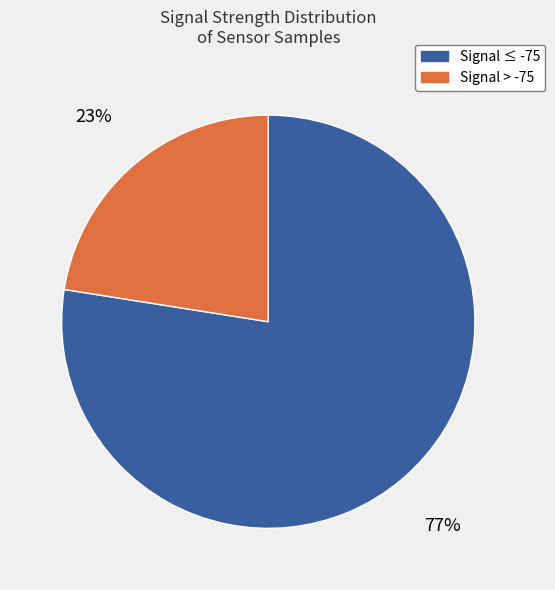

Is there any slice that represents more than half of the pie?

Yes